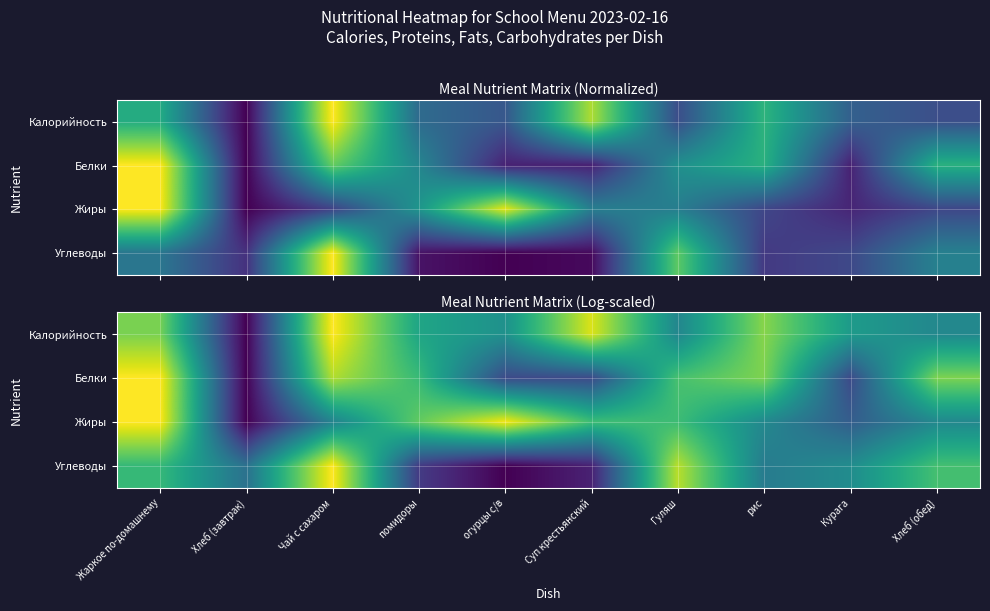

Which category has the highest value in the Углеводы series?

Чай с сахаром